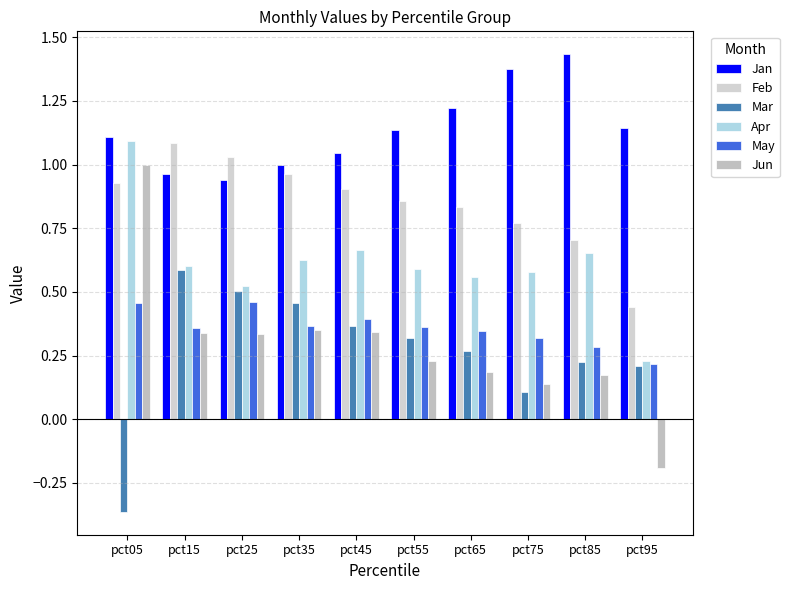

How many values in Mar are below zero?

1